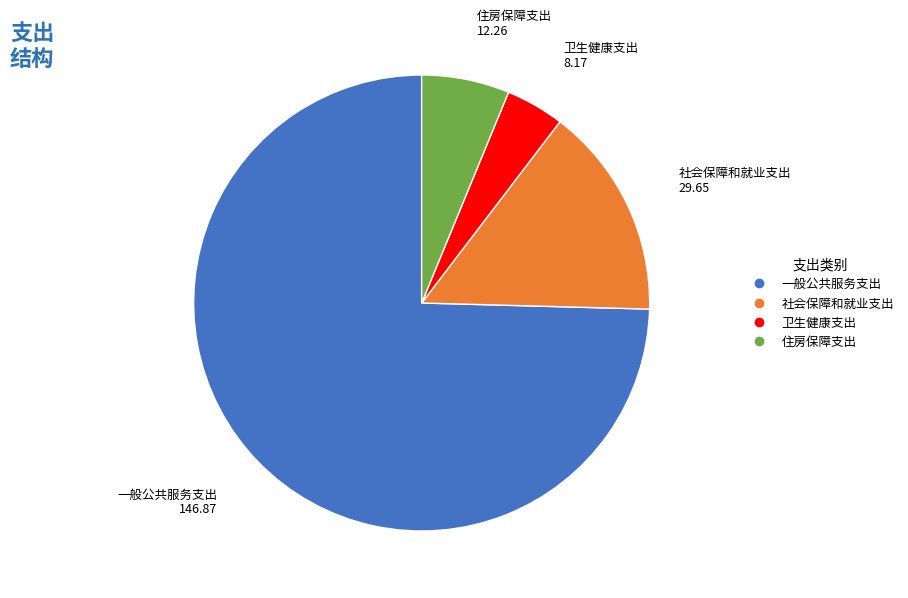

What is the smallest slice in the pie chart?

卫生健康支出